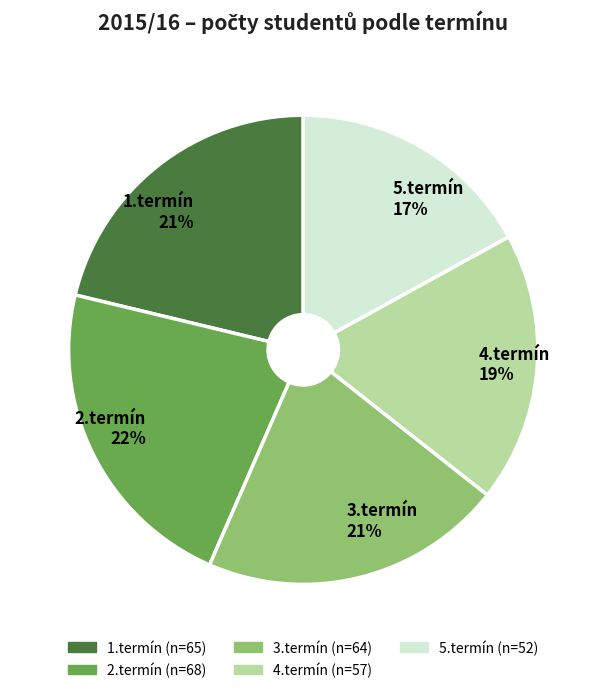

True or false: 2.termín accounts for 22% of the total.

True